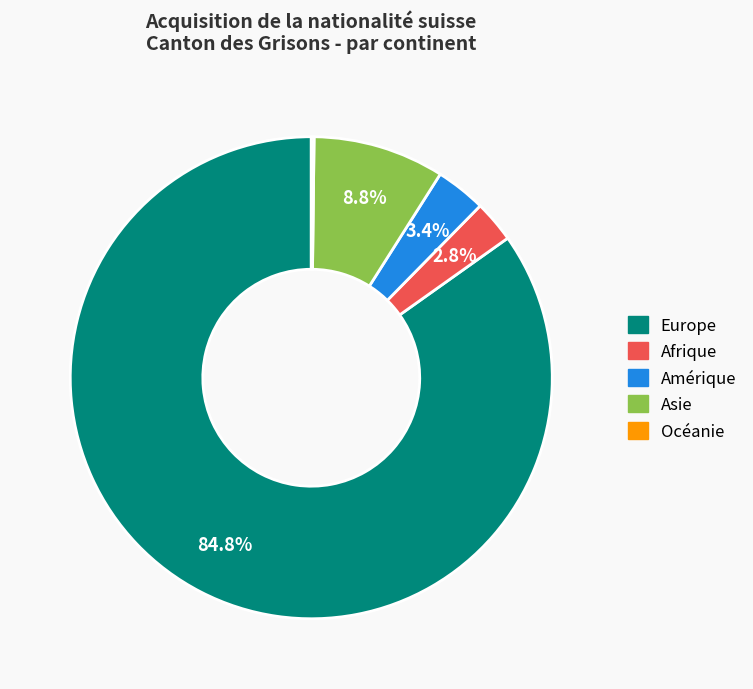

The Asie slice represents 1% of the pie. True or false?

False